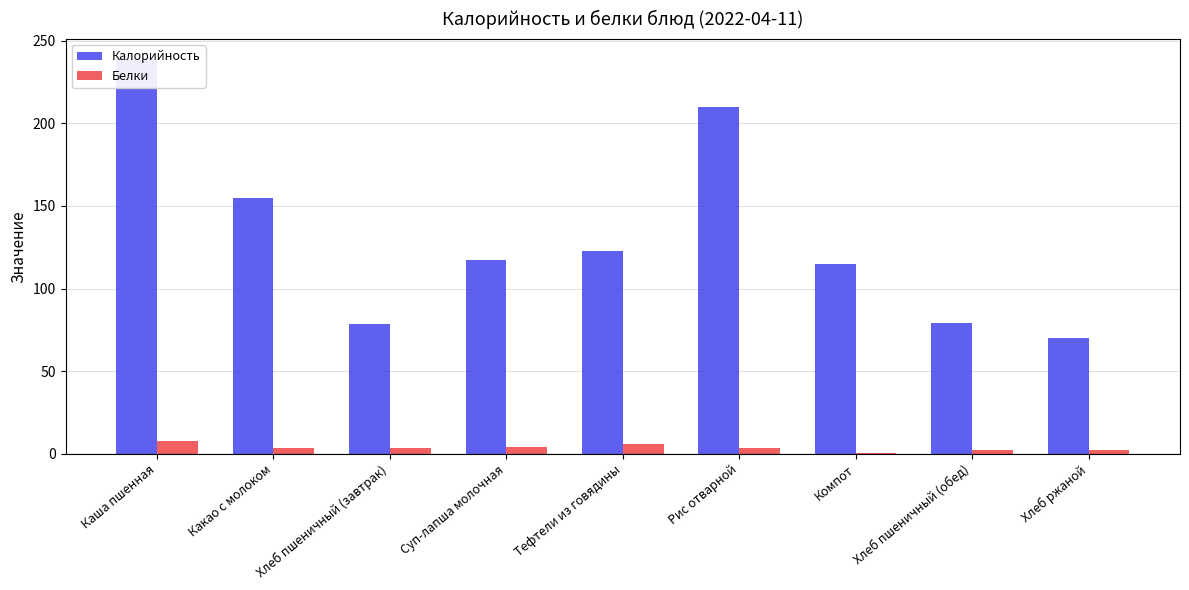

What is the total value across all series at Суп-лапша молочная?

121.2